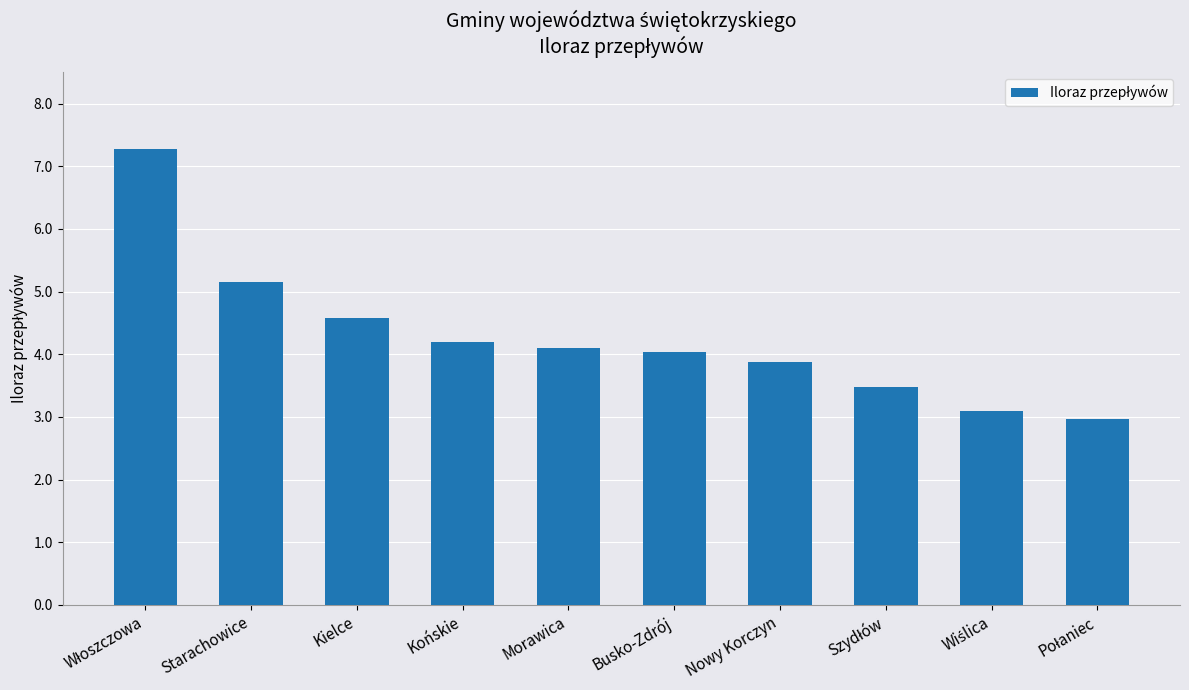

What is the difference between the values at Nowy Korczyn and Końskie?

0.3